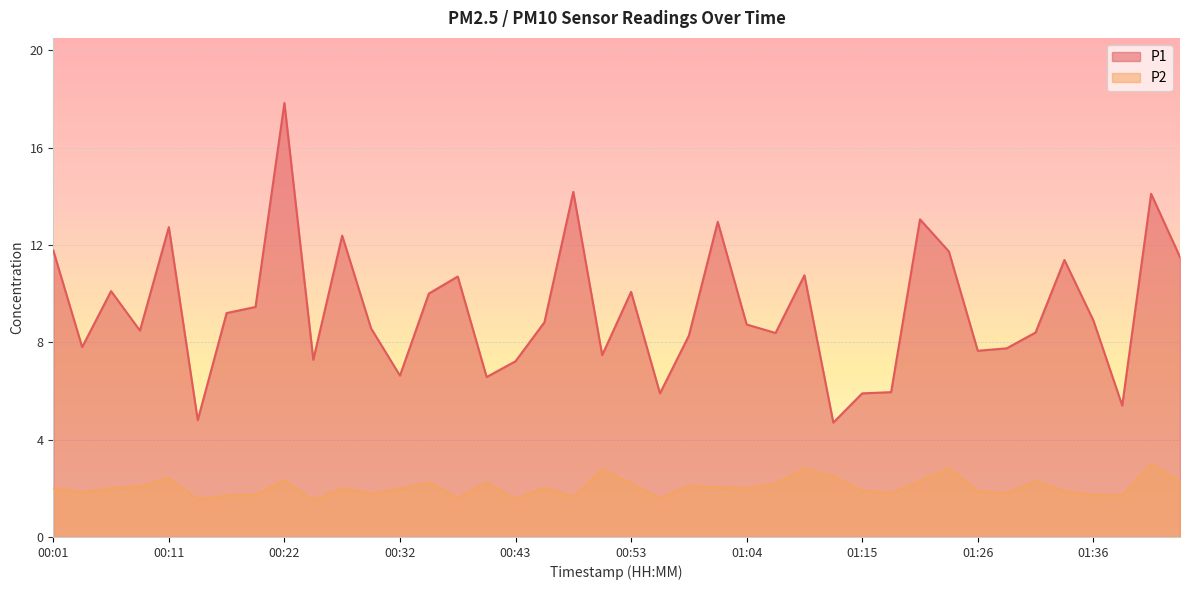

What is the minimum value for P1?

4.7